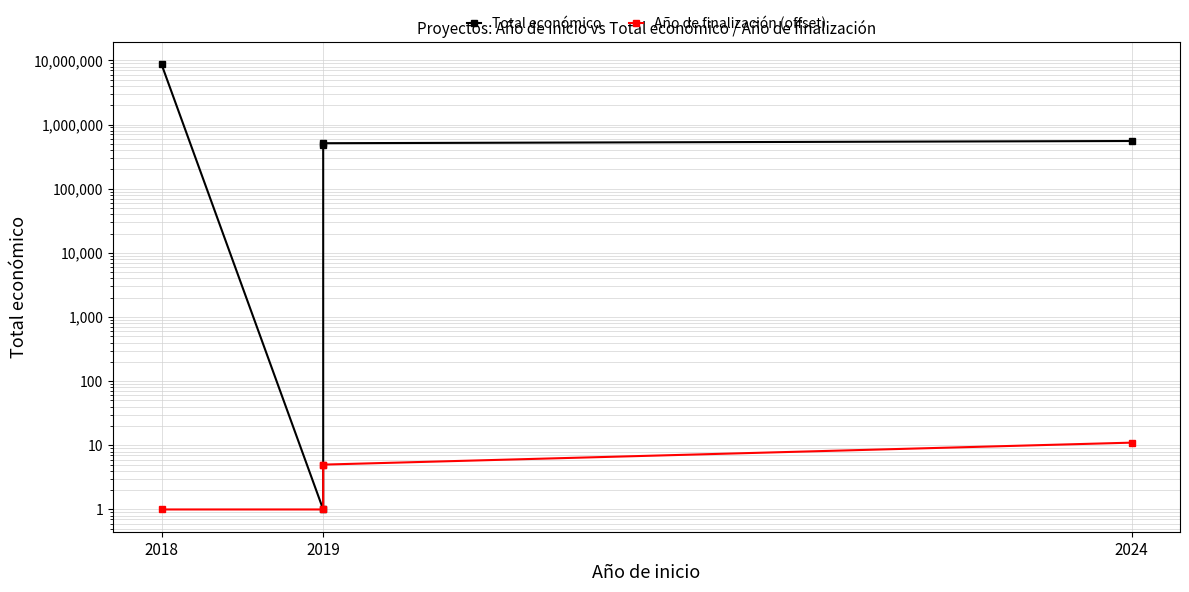

What is the minimum value for Total económico?

1